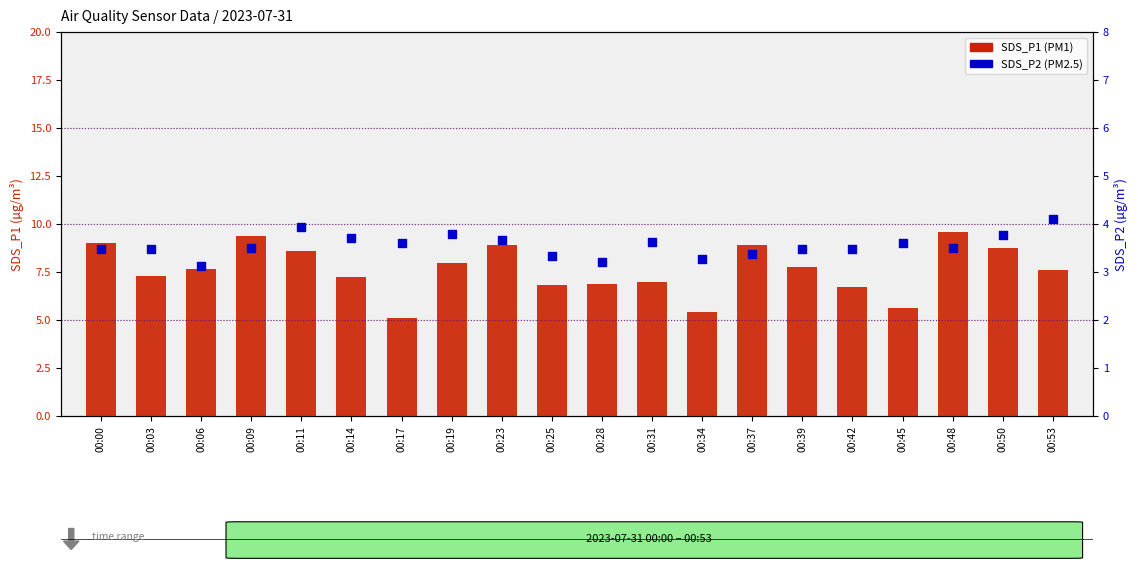

Which series has the widest spread of Y values?

SDS_P1